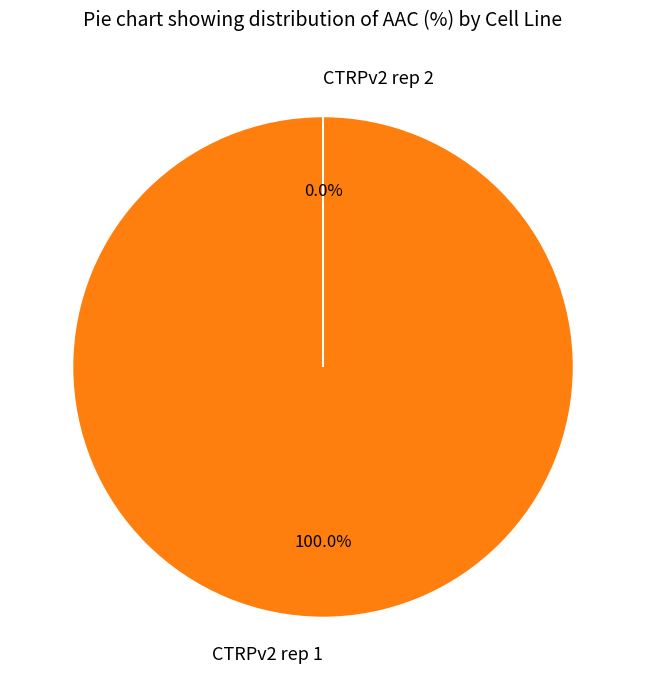

What is the largest slice in the pie chart?

CTRPv2 rep 1